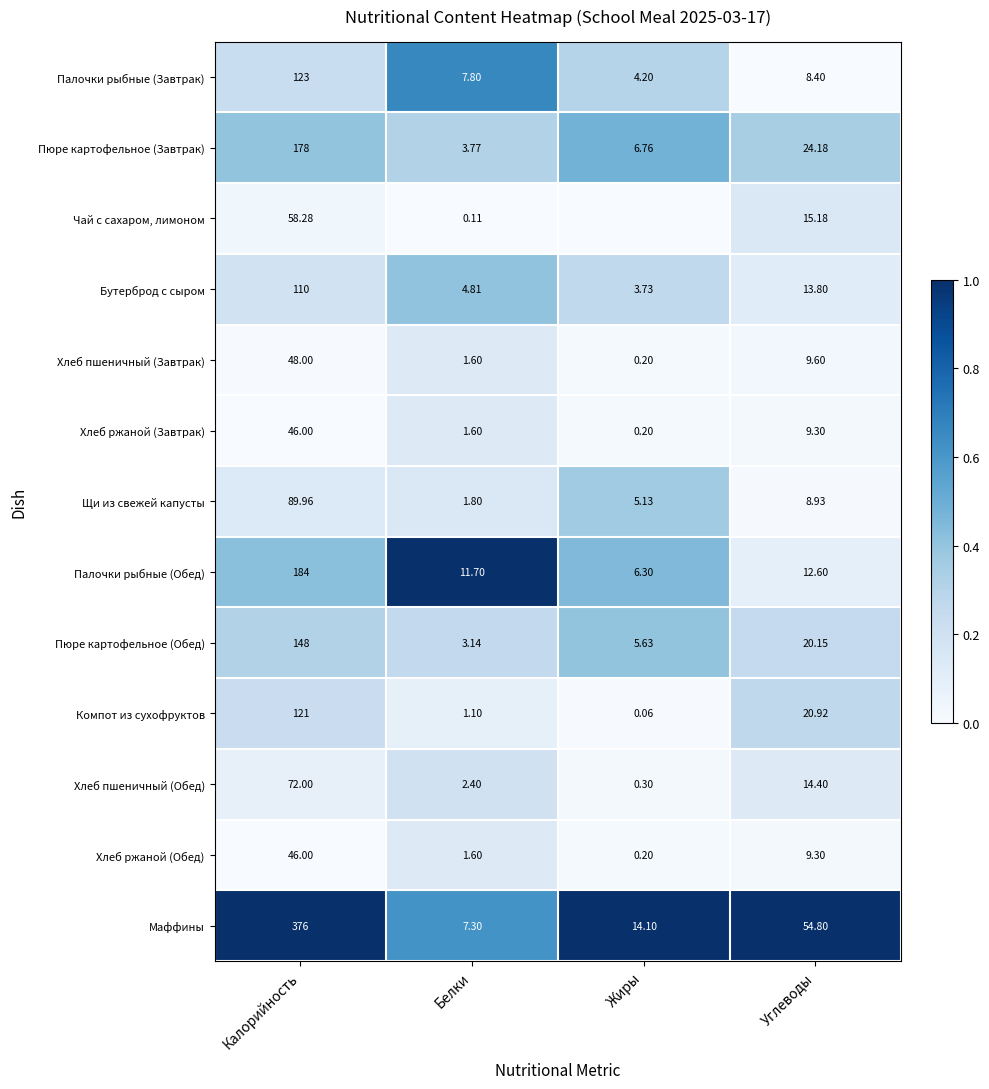

Between Калорийность and Углеводы, which series saw the biggest shift?

Маффины